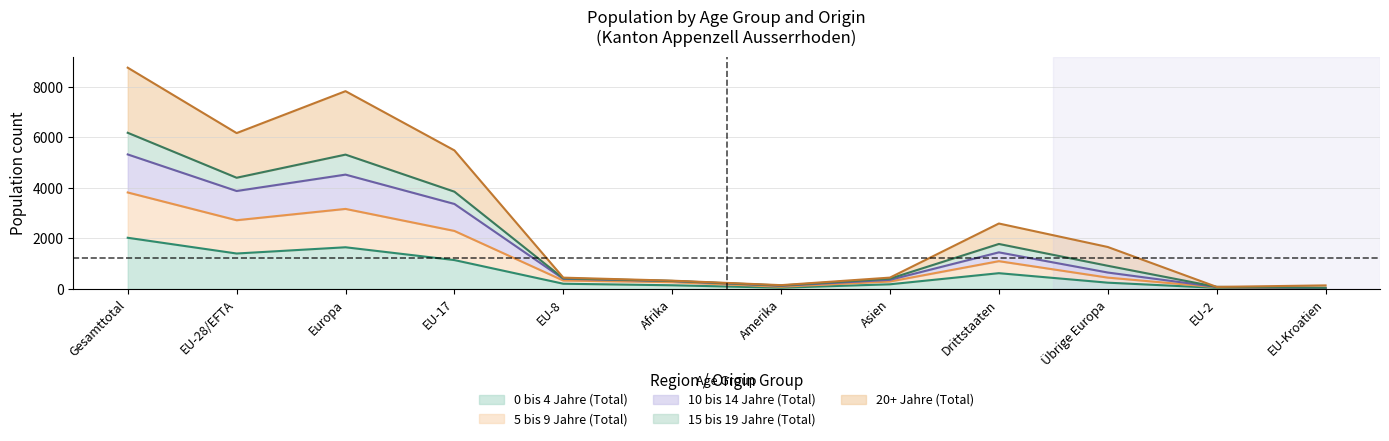

Where does the 15 bis 19 Jahre (Total) series first go above 1660?

Gesamttotal